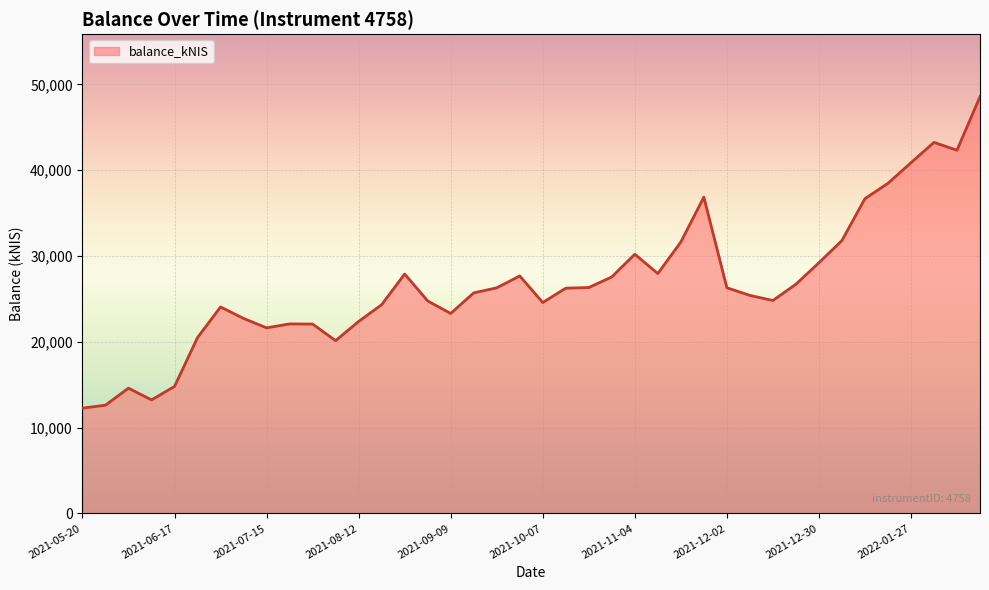

What is the difference between the second highest and second lowest values?

30629.9